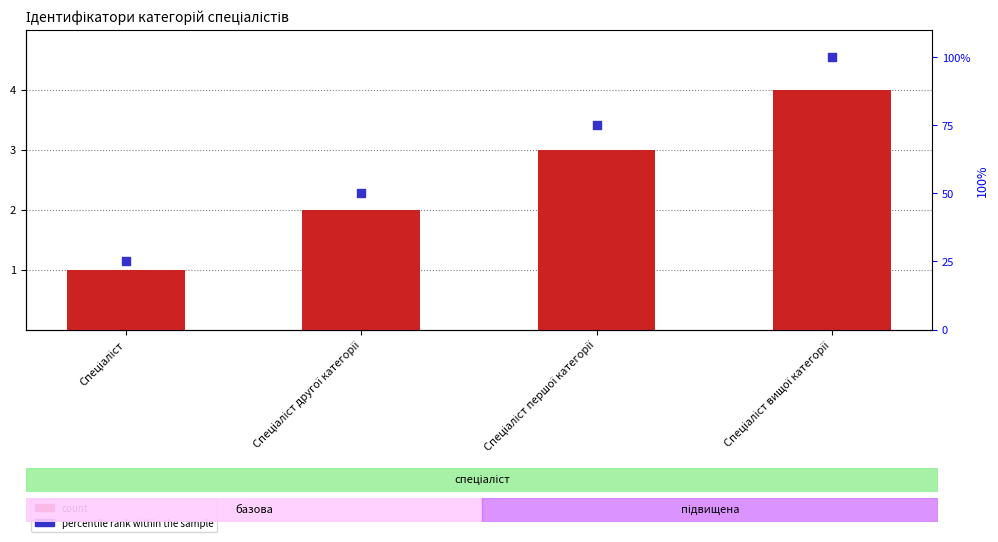

Which series reaches the minimum Y coordinate?

count